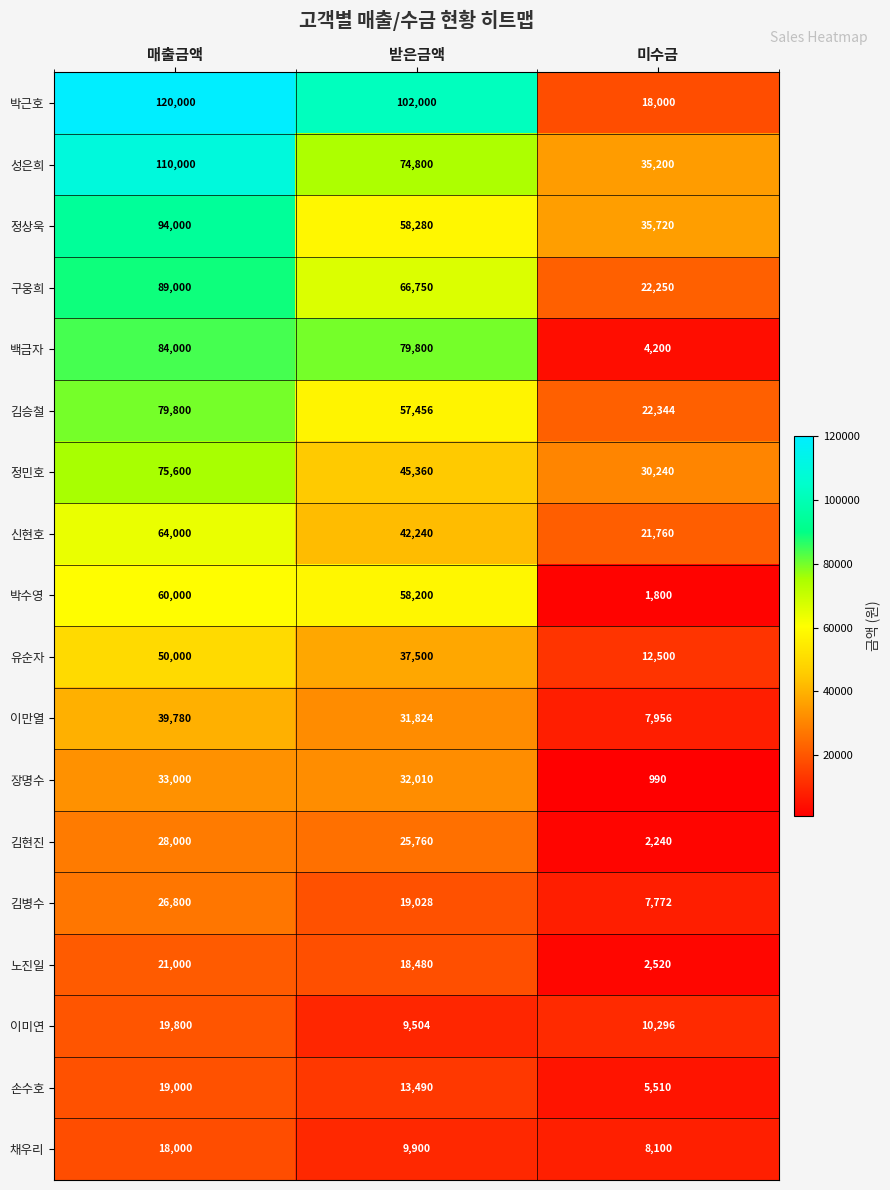

At how many categories does at least one series exceed 75899?

2